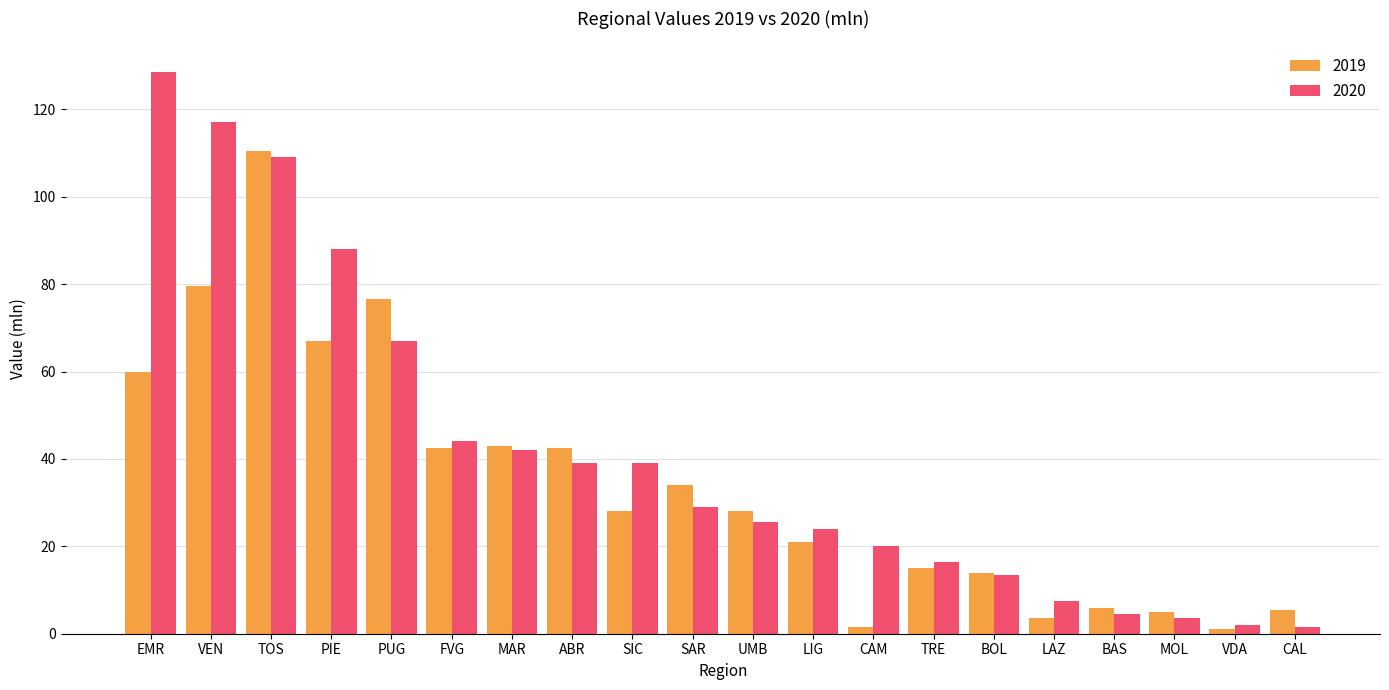

What is the smallest value displayed?

1.0